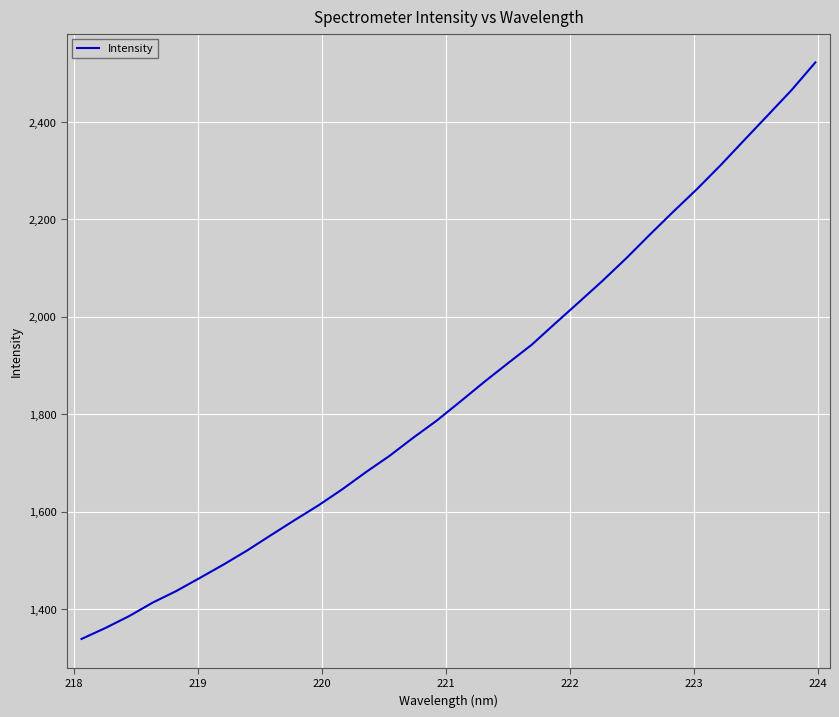

What is the smallest value displayed?

1338.6